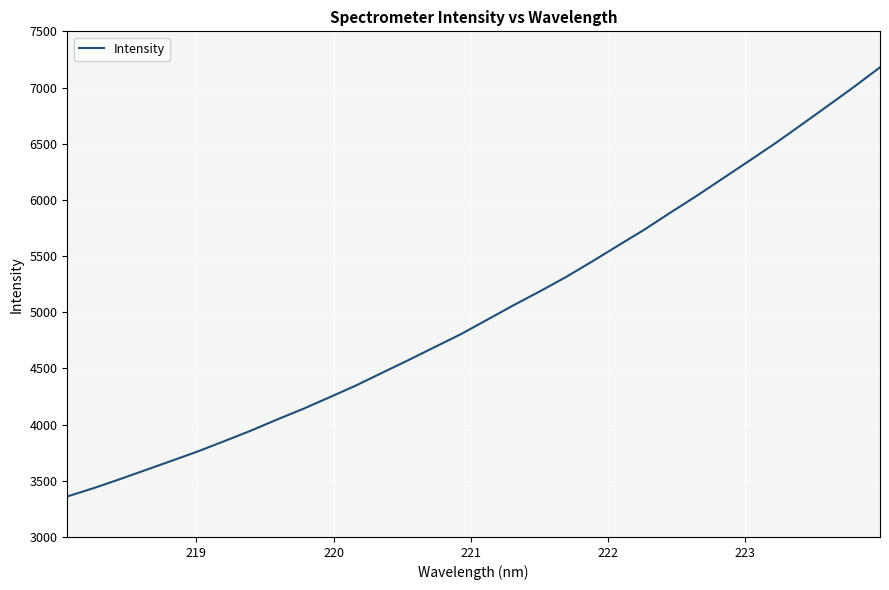

What is the maximum value shown in the chart?

7179.7